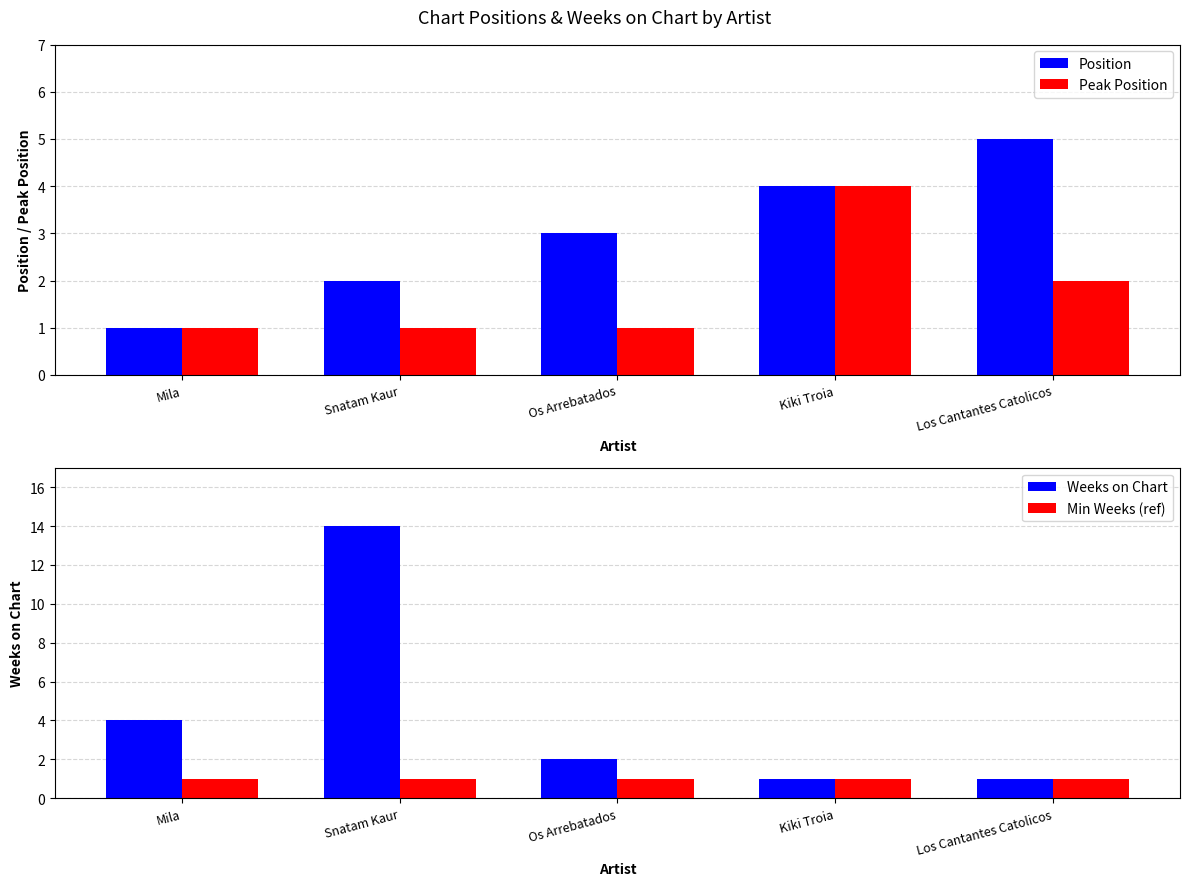

Which series changed the most between Mila and Los Cantantes Catolicos?

Position